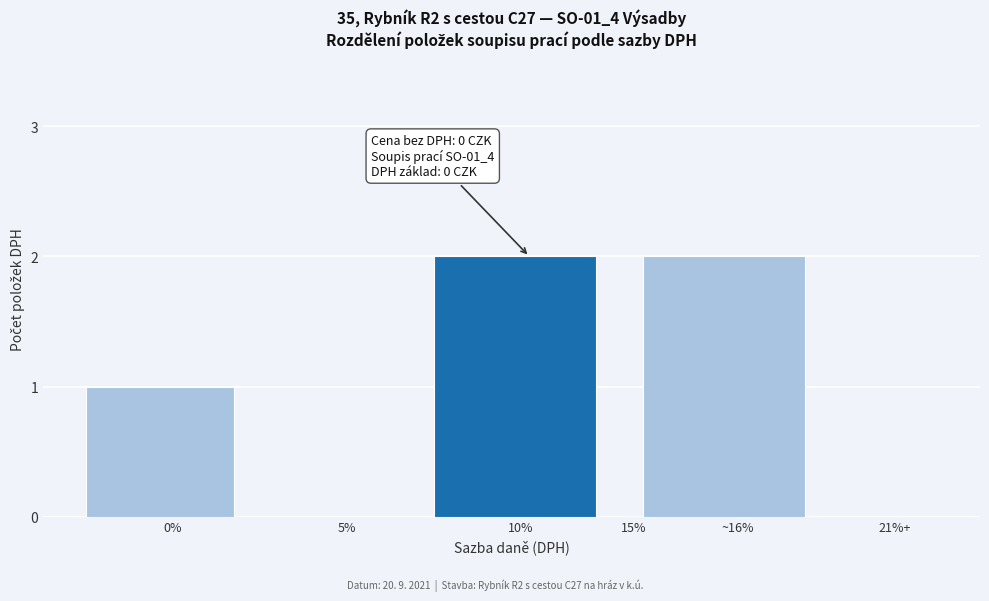

Reading left to right, what are all the values shown in this chart?

0%=1	5%=0	10%=2	15%=0	~16%=2	21%+=0